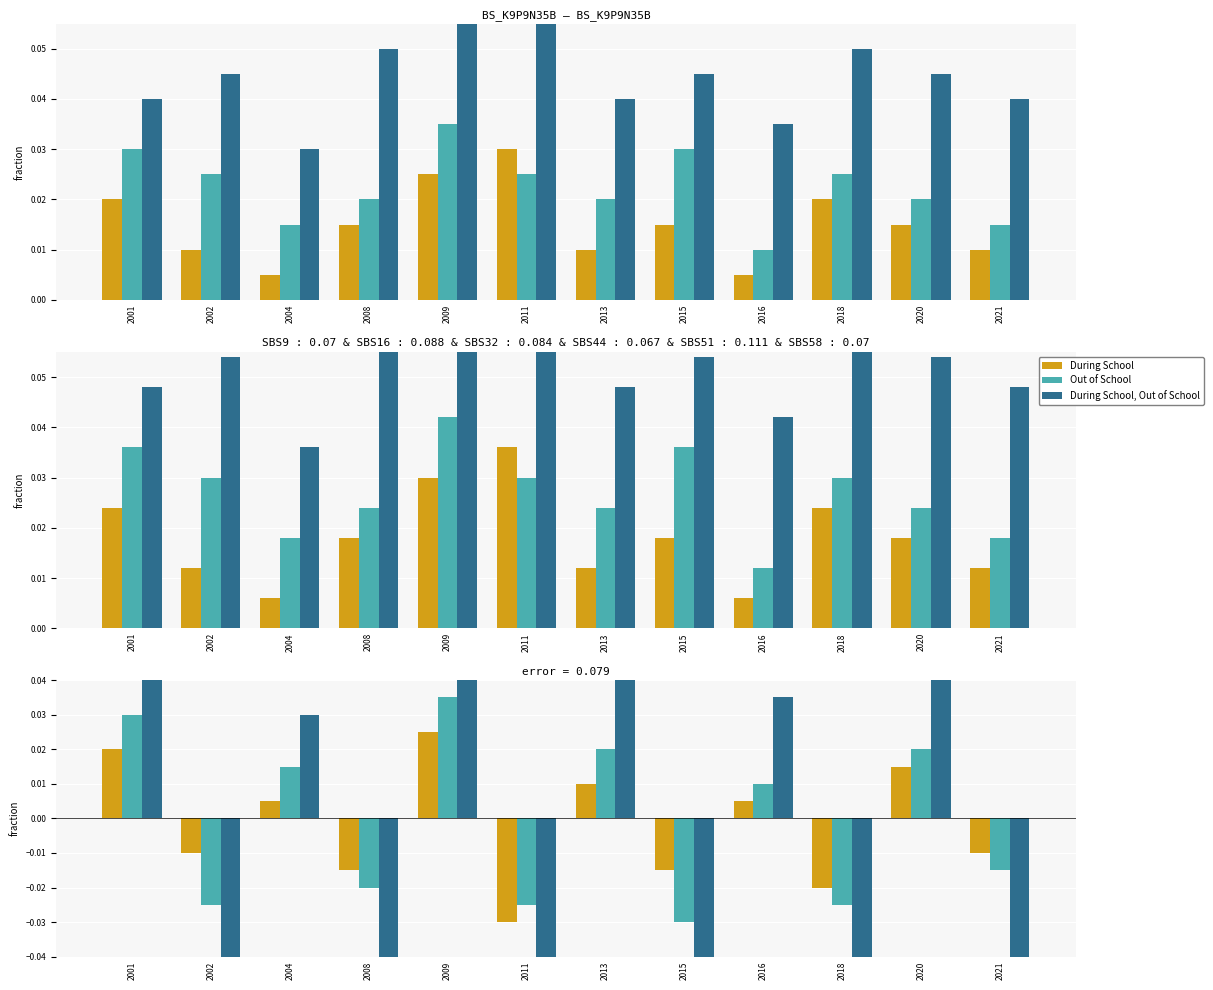

Are the bars horizontal?

No